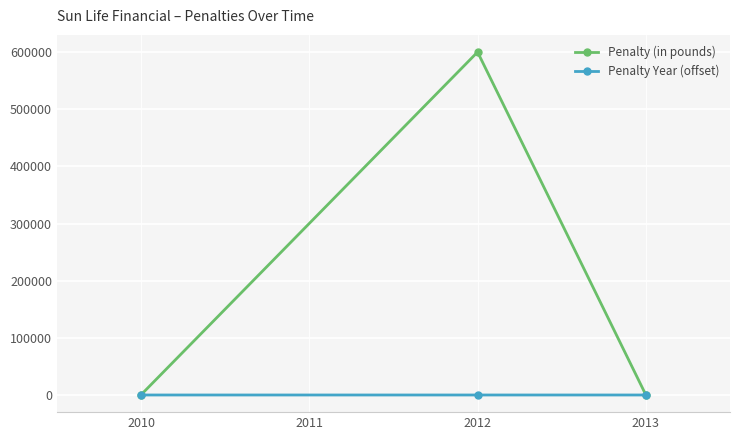

List the series in order of their overall mean, highest first.

Penalty (in pounds), Penalty Year (offset)